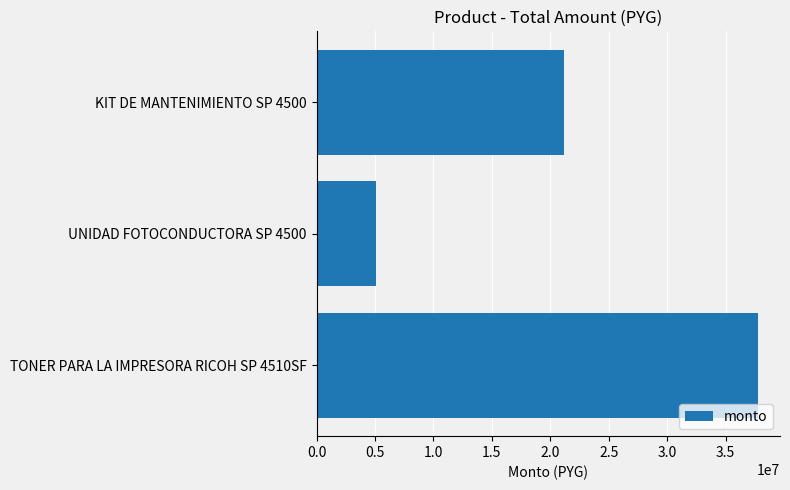

What is the maximum value shown in the chart?

37774020